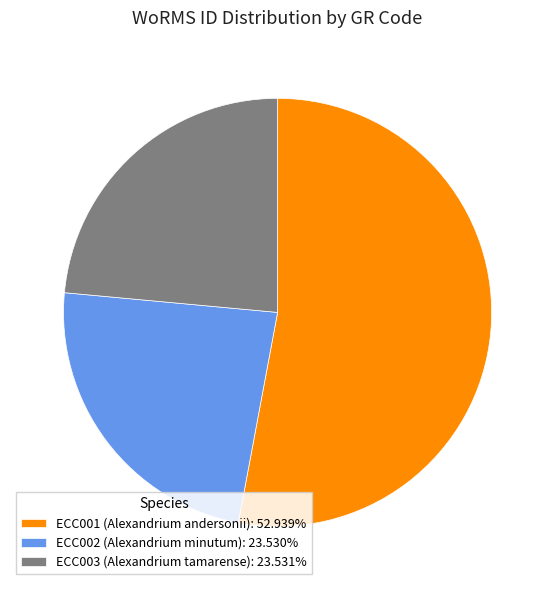

Does ECC001 (Alexandrium andersonii): 52.939% account for over 50% of the chart?

Yes